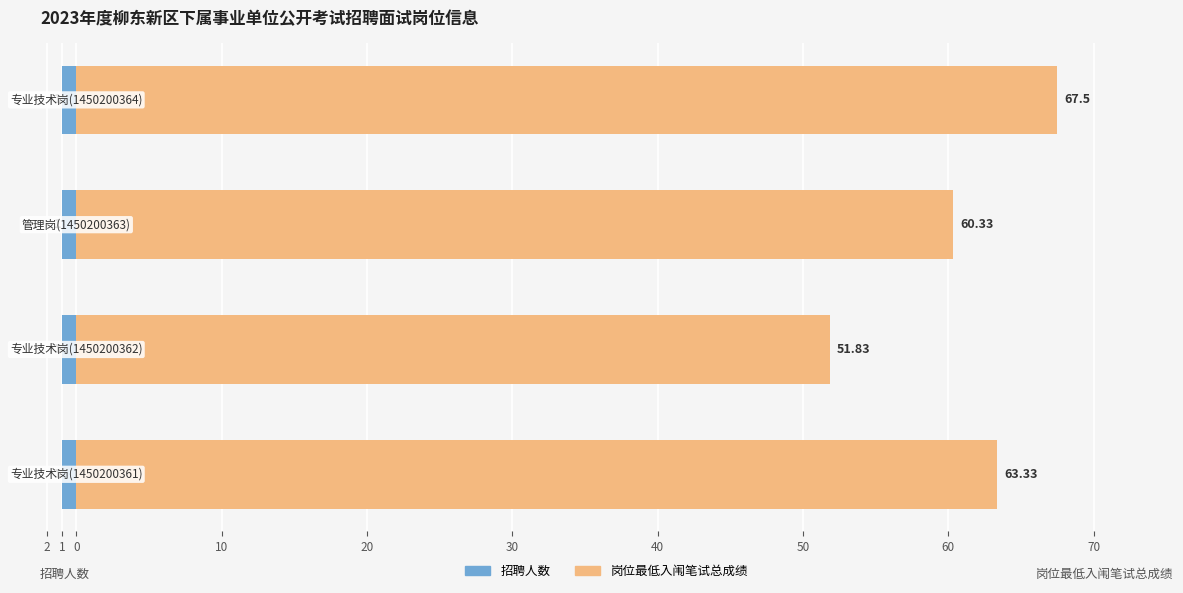

Does the chart contain any negative values?

No